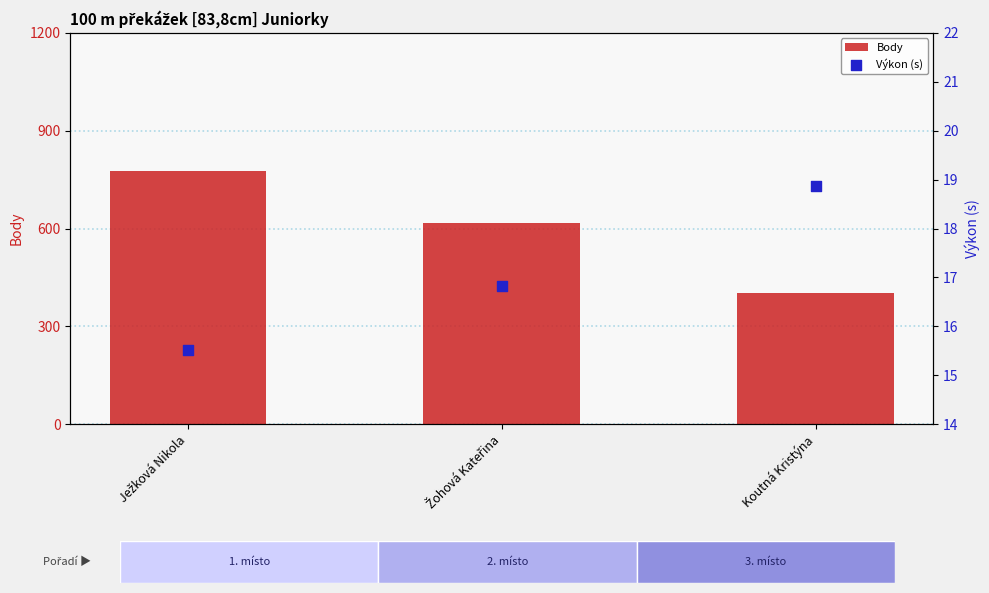

Which series has the widest spread of Y values?

Body